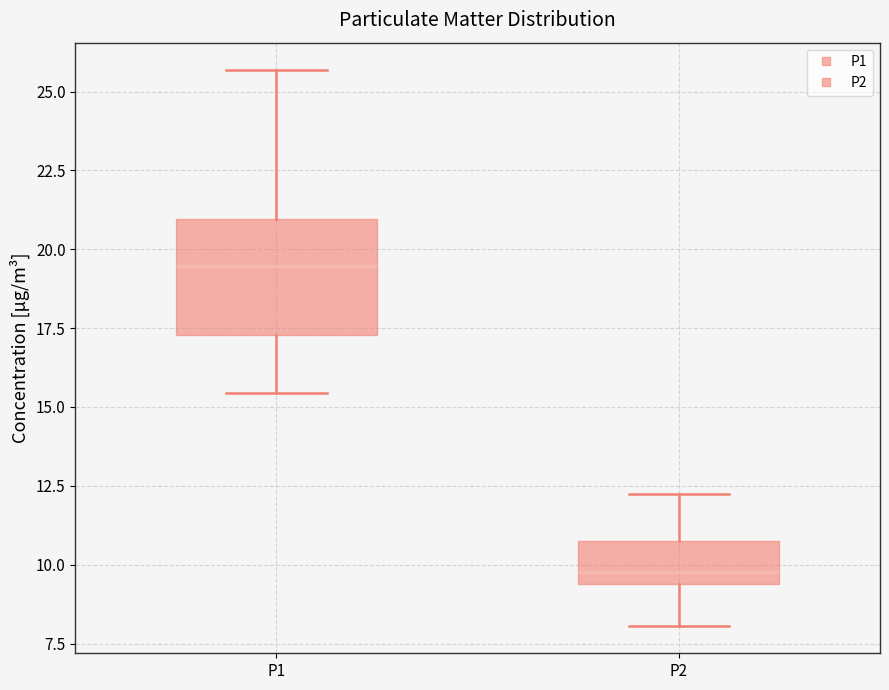

Which box has the lowest median line?

P2